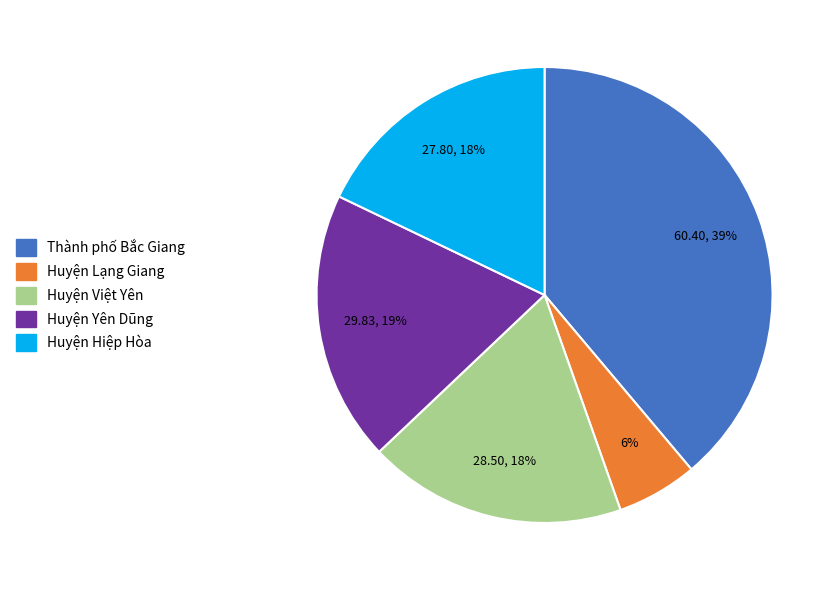

Does Huyện Việt Yên represent more than half of the total?

No